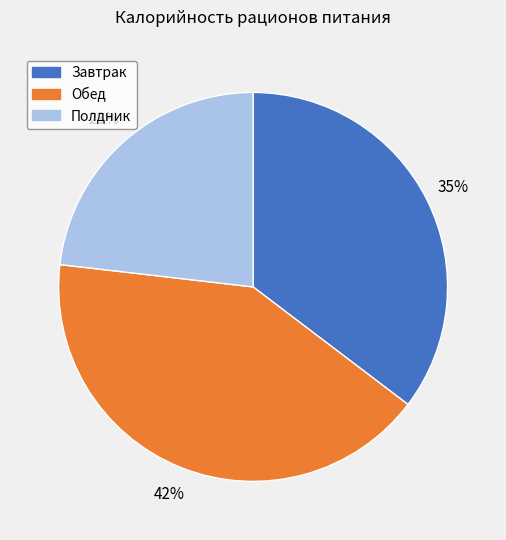

To the nearest percent, what is the difference between the Полдник and Завтрак slice percentages?

12%